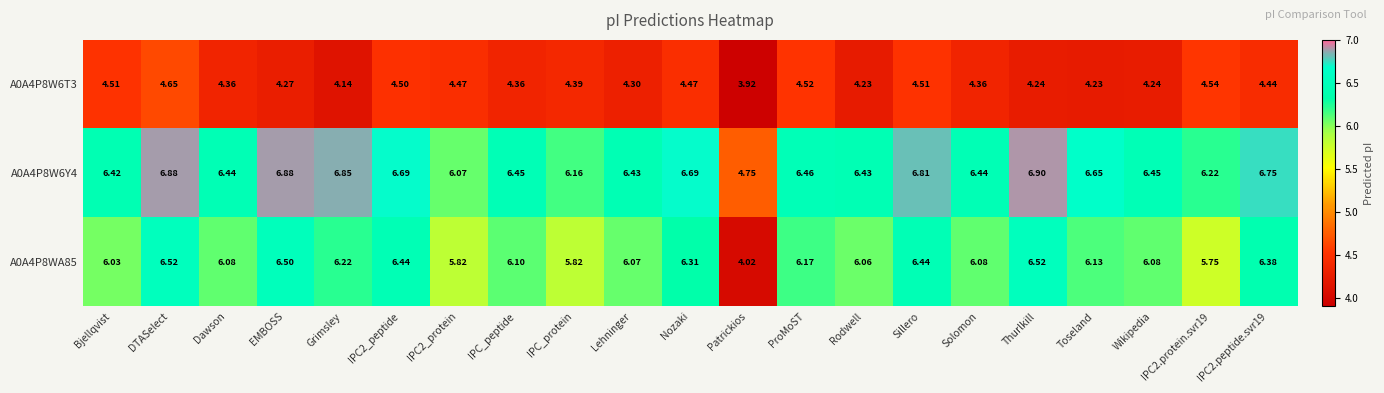

At which category does the chart reach its peak across all series?

Thurlkill